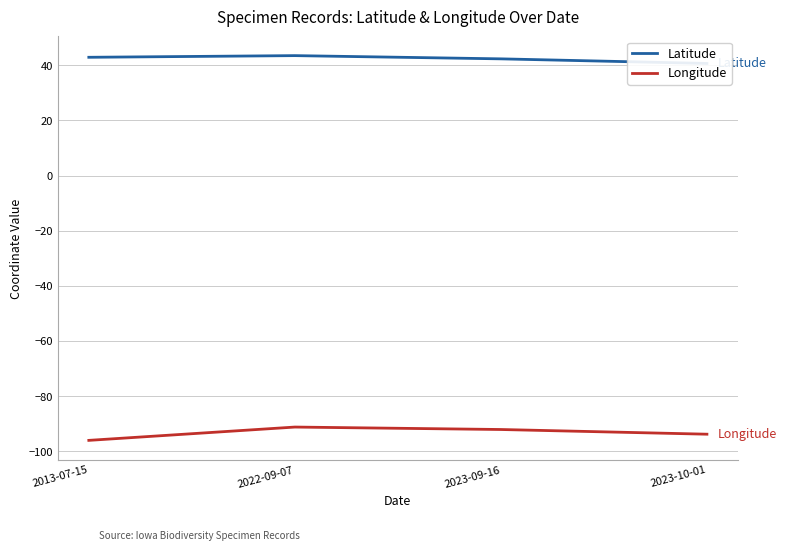

How many data points in Latitude are above 42?

3